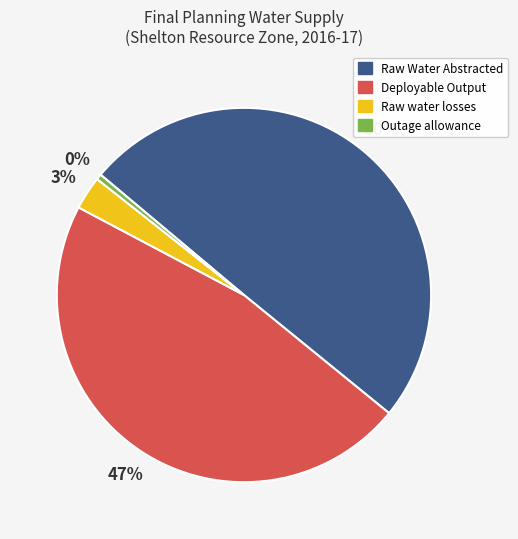

Which category has the smallest portion of the pie?

Outage allowance